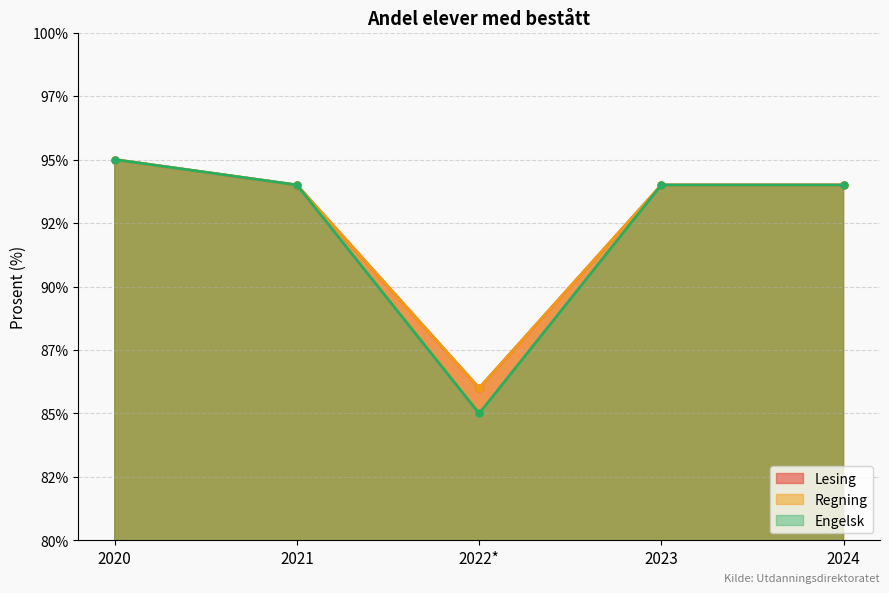

Is it true that Engelsk equals 85 at 2022*?

True